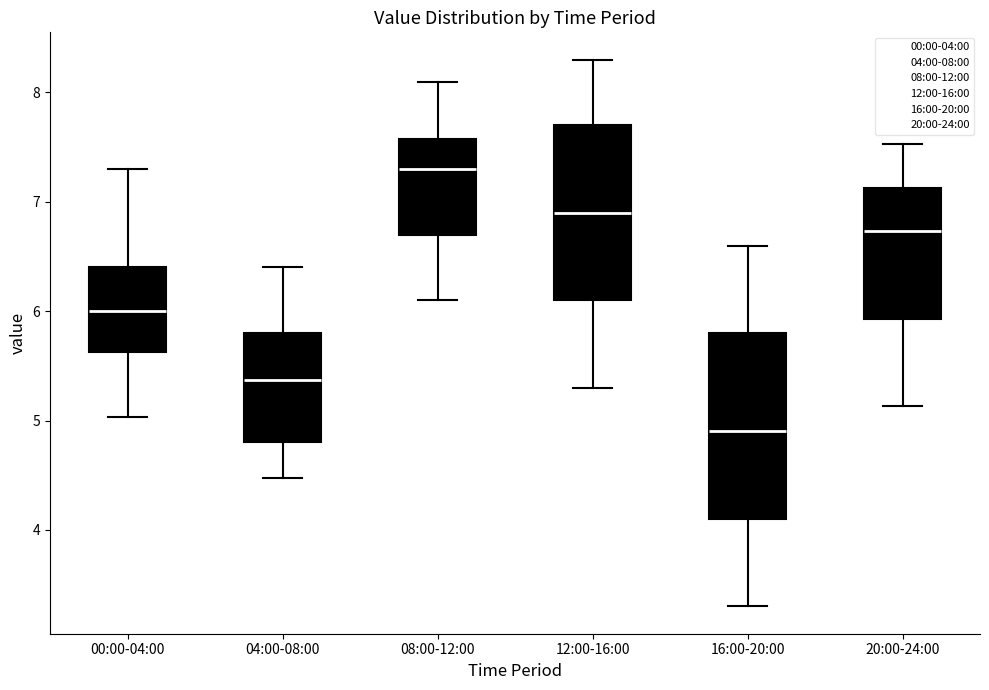

Reading left to right, transcribe this box plot: for each box, give where its median line is, the range the box spans, and where its two whiskers end, as read against the y-axis. The values are not printed on the chart, so give them approximately, as read against the axis.

00:00-04:00: median 6.0, box 5.6 to 6.4, whiskers 5.0 to 7.3
04:00-08:00: median 5.4, box 4.8 to 5.8, whiskers 4.5 to 6.4
08:00-12:00: median 7.3, box 6.7 to 7.6, whiskers 6.1 to 8.1
12:00-16:00: median 6.9, box 6.1 to 7.7, whiskers 5.3 to 8.3
16:00-20:00: median 4.9, box 4.1 to 5.8, whiskers 3.3 to 6.6
20:00-24:00: median 6.7, box 5.9 to 7.1, whiskers 5.1 to 7.5